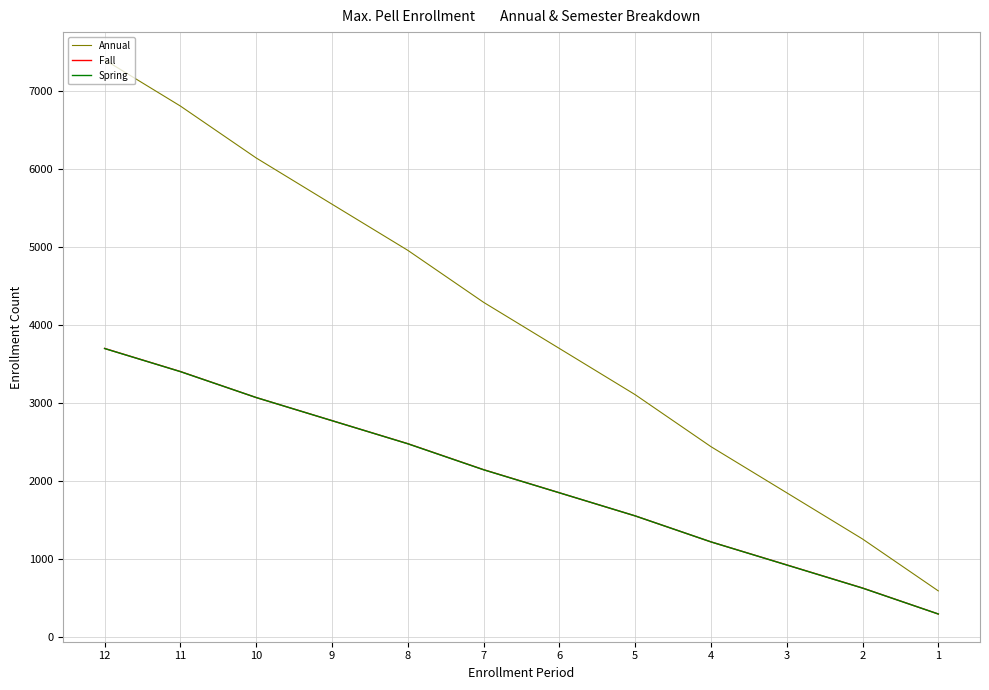

Is the value of Annual at 7 greater than the value of Spring at 7?

Yes